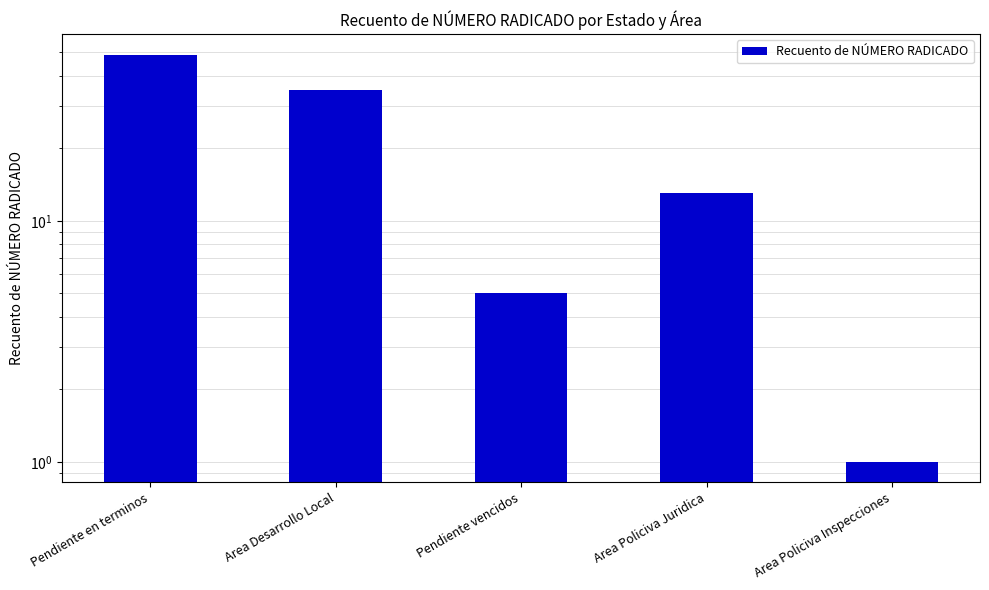

What is the ratio of the value at Pendiente vencidos to the value at Pendiente en terminos?

0.1